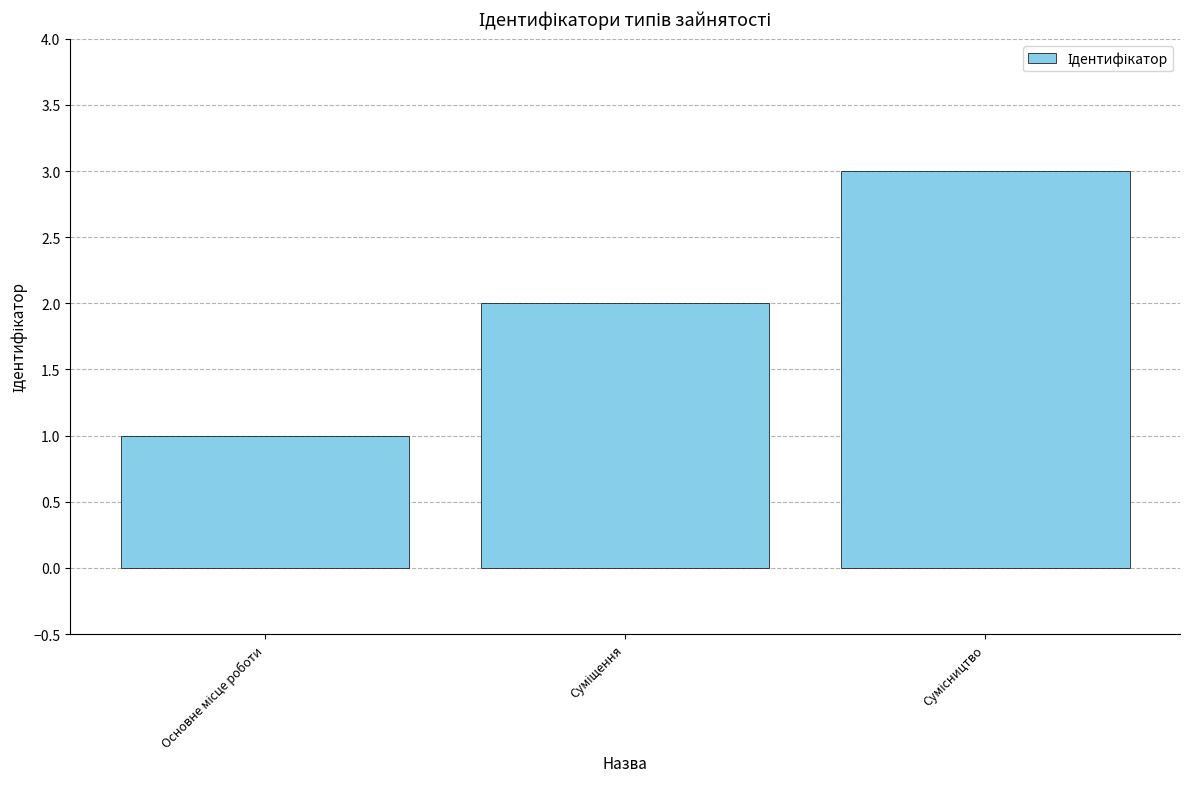

What is the greatest value displayed?

3